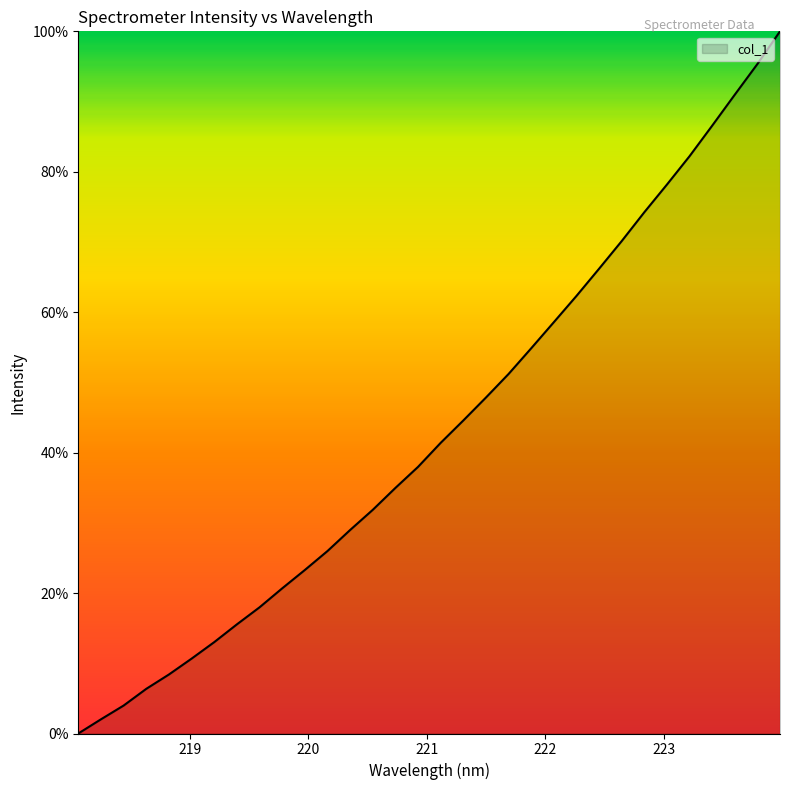

What is the difference between the maximum and minimum values?

100.0